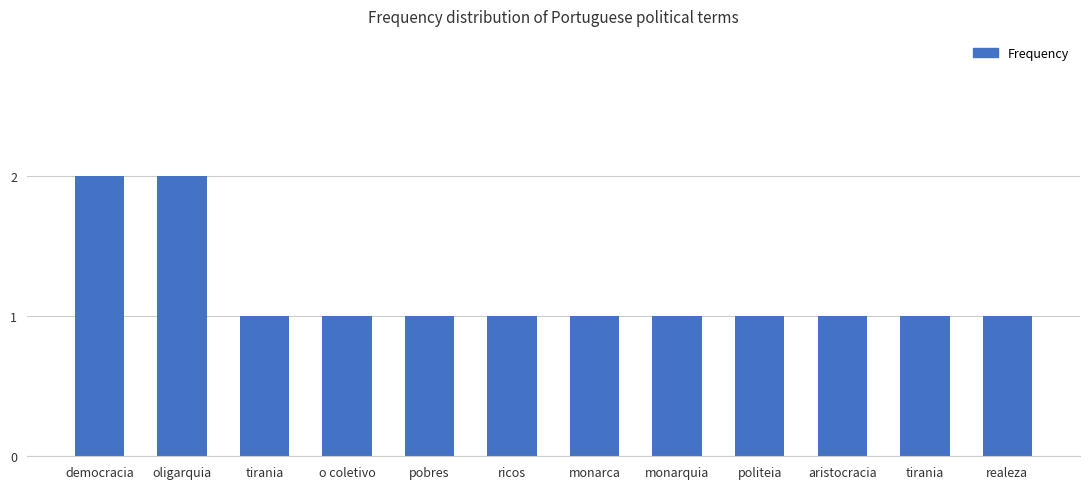

List the labels in order of value, largest first.

democracia, oligarquia, tirania, o coletivo, pobres, ricos, monarca, monarquia, politeia, aristocracia, tirania, realeza